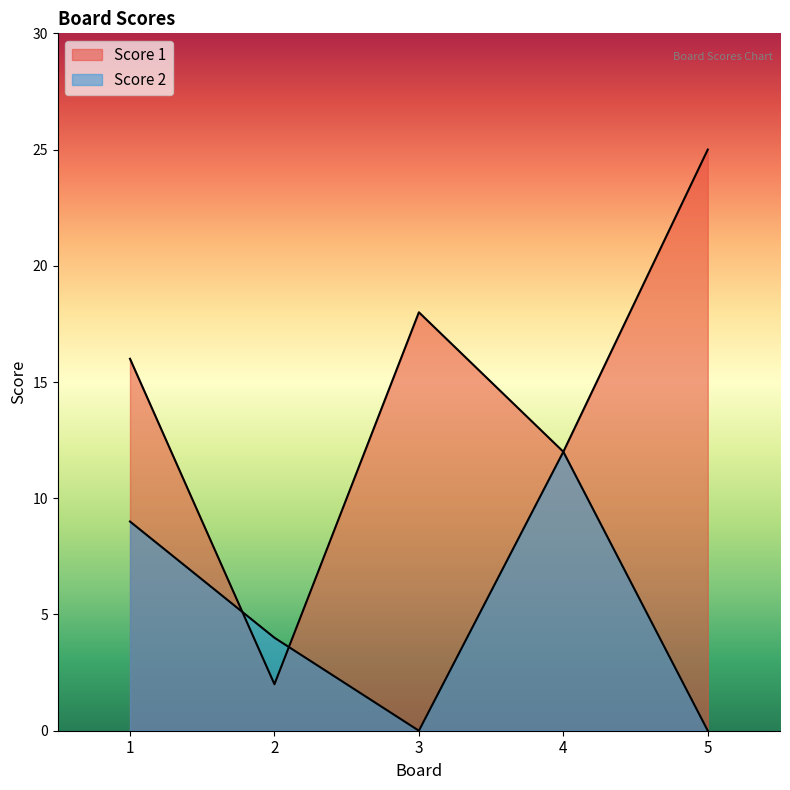

How many times do Score 2 and Score 1 cross each other?

2